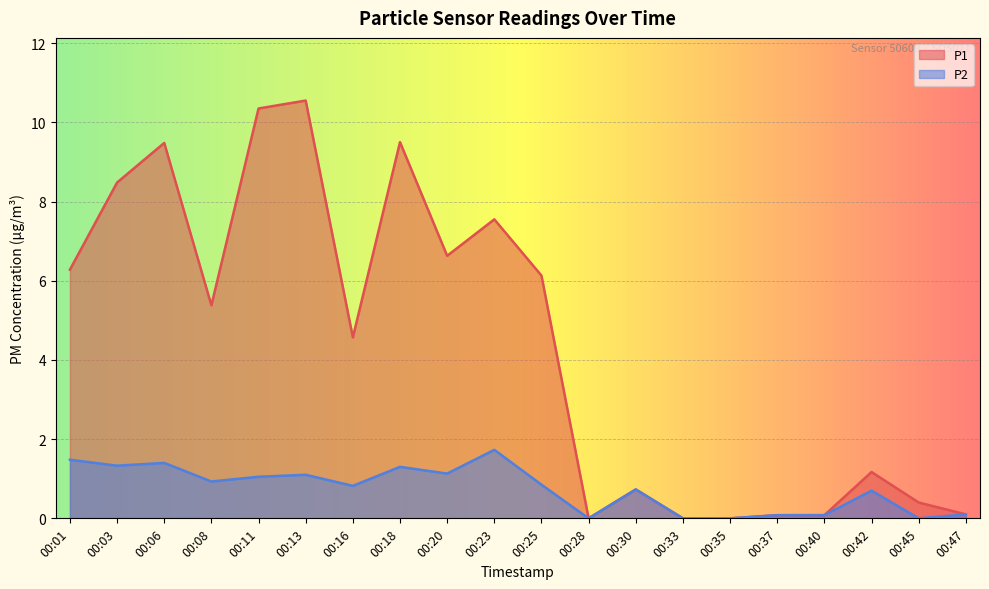

Count the number of data series in this chart.

2